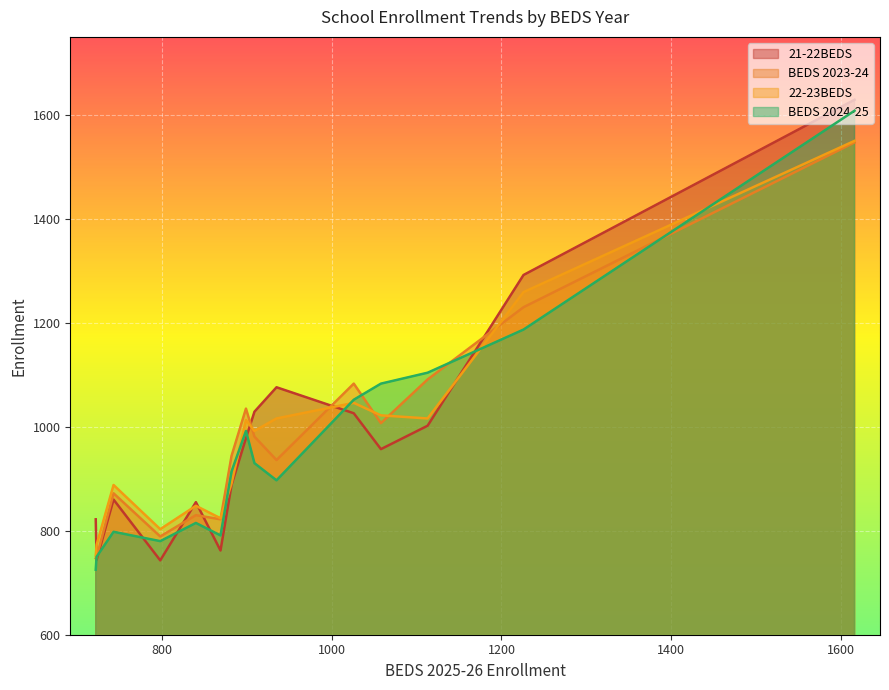

True or false: BEDS 2024-25 has a value of 200 at Niagara-Wheatfield.

False